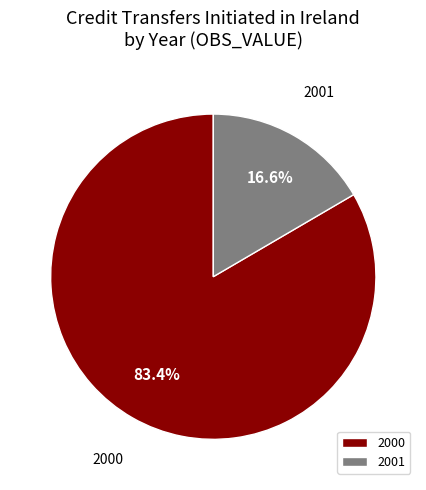

What portion of the pie excludes 2000?

16.6%